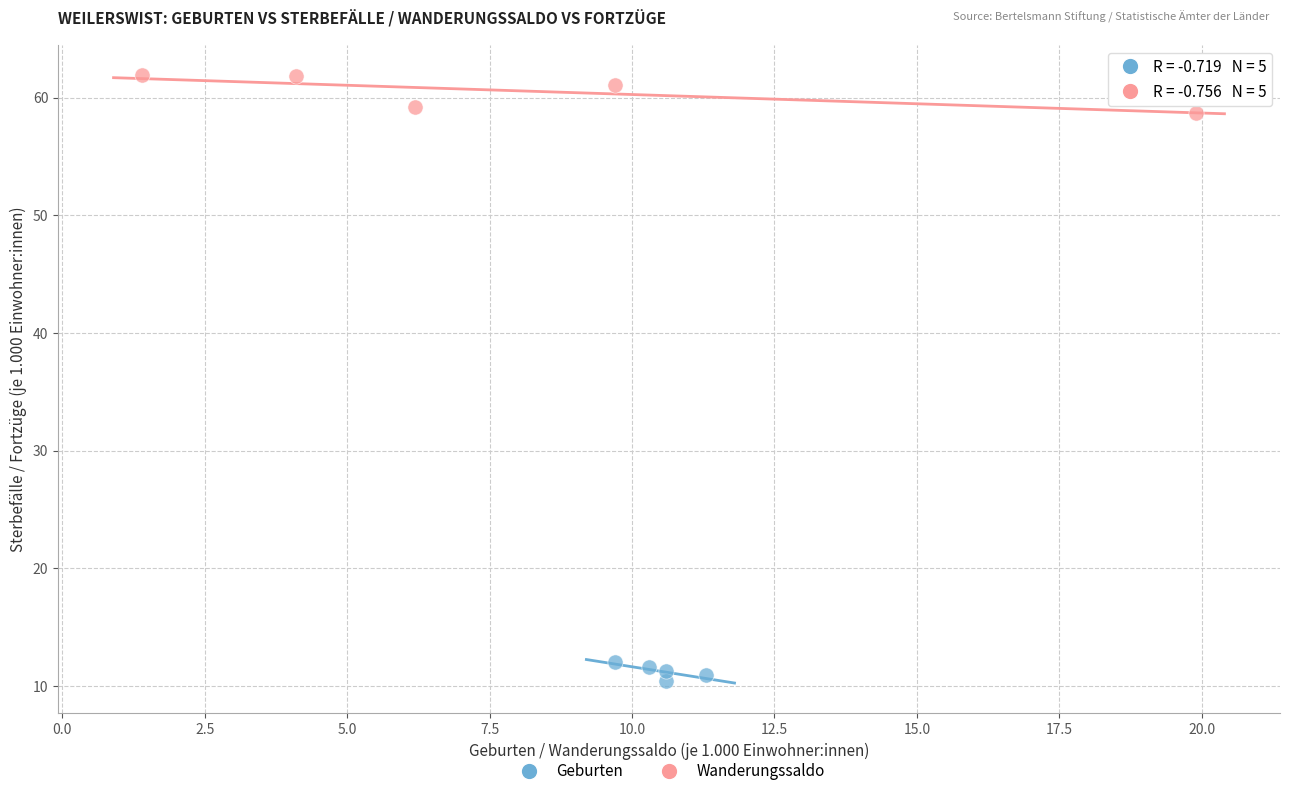

What are all the series names shown in the legend?

Geburten, Wanderungssaldo